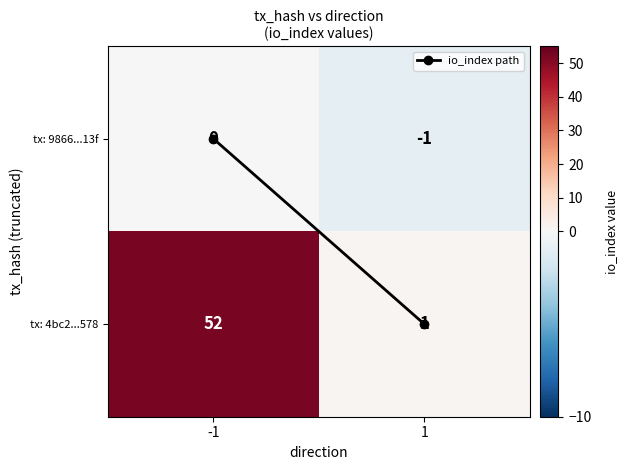

What is the sum of the tx: 4bc2...578 values at -1 and 1?

53